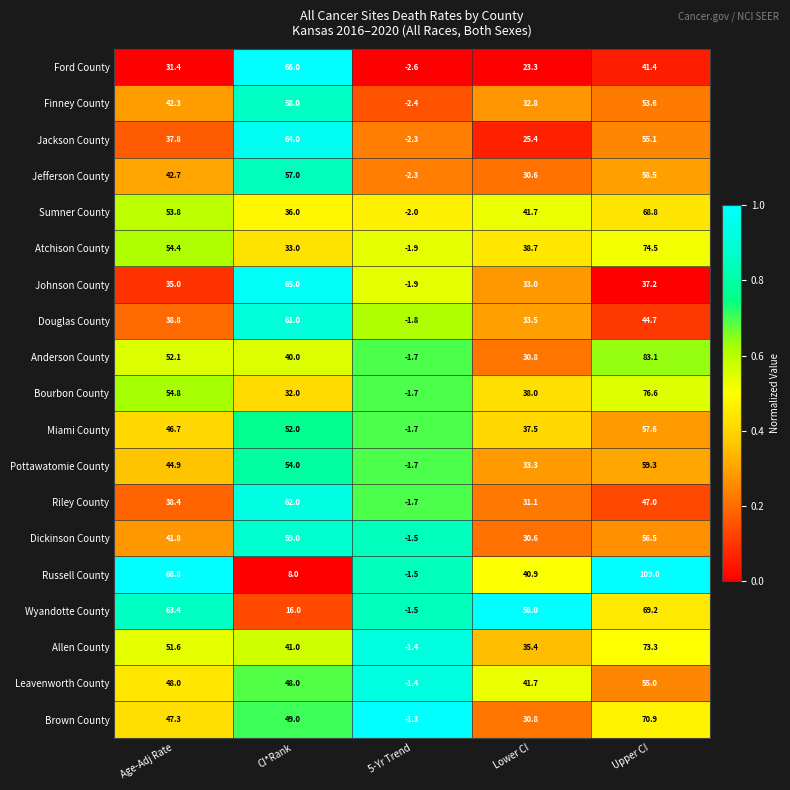

What is the greatest value displayed?

109.0